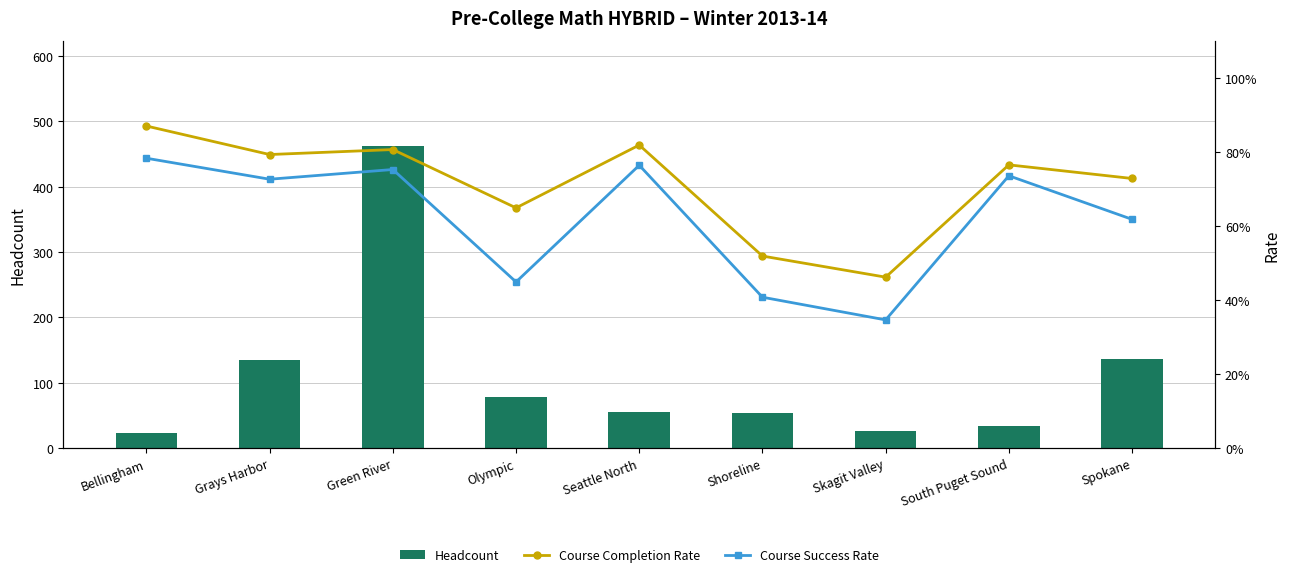

At Seattle North, list the series in order from largest to smallest.

Headcount, Course Completion Rate, Course Success Rate